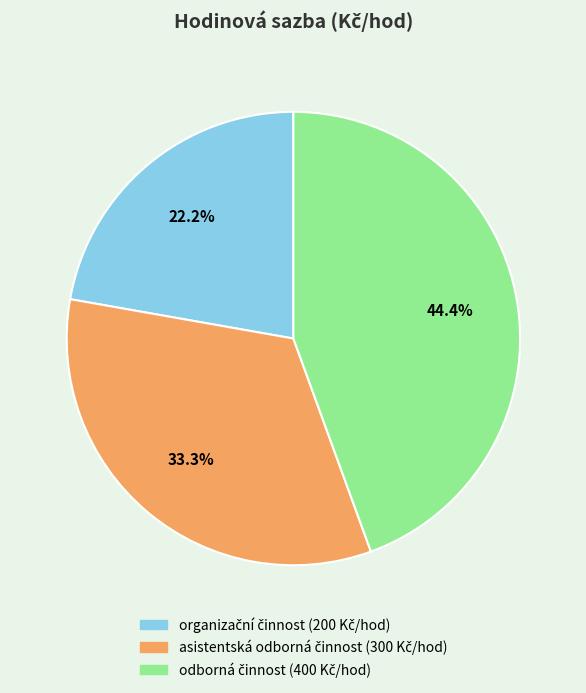

Is there any slice that represents more than half of the pie?

No